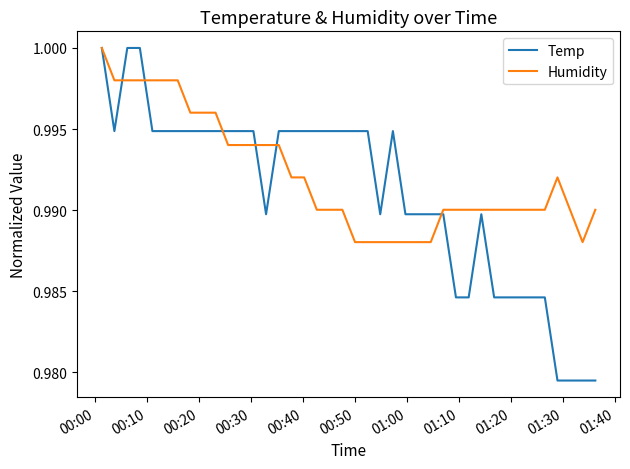

Which series has the largest total across all categories?

Humidity